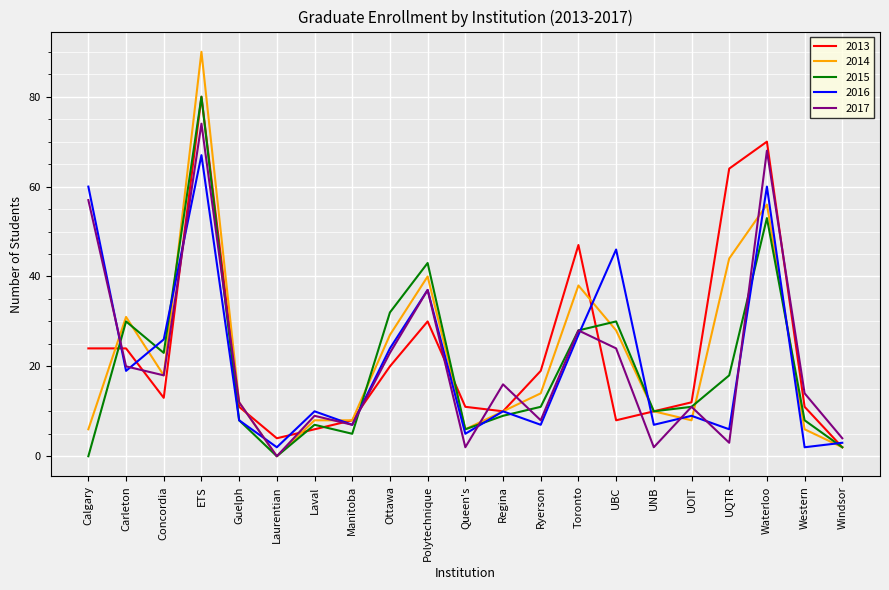

True or false: 2017 and 2013 intersect in this chart.

True